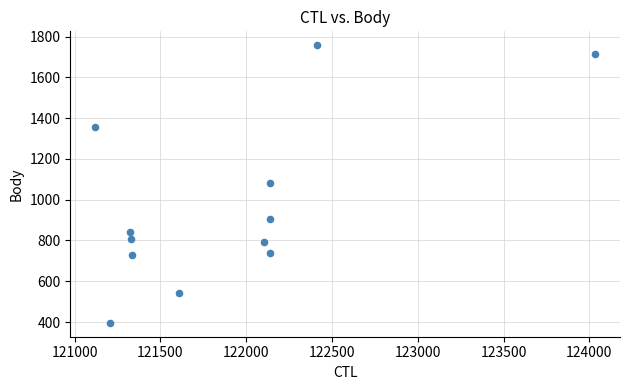

What is the average X value?

121907